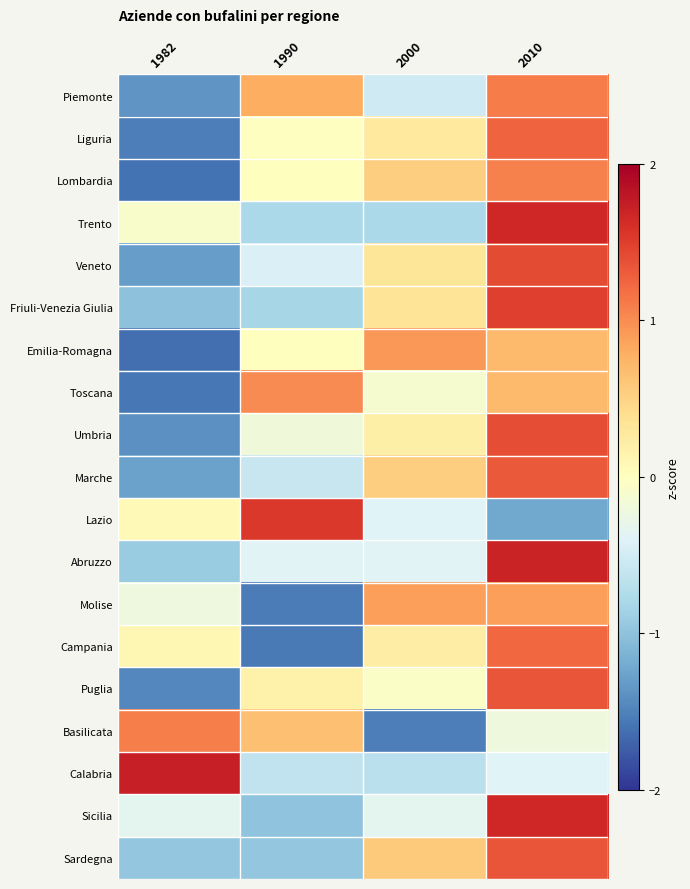

How many data points does each series have?

4